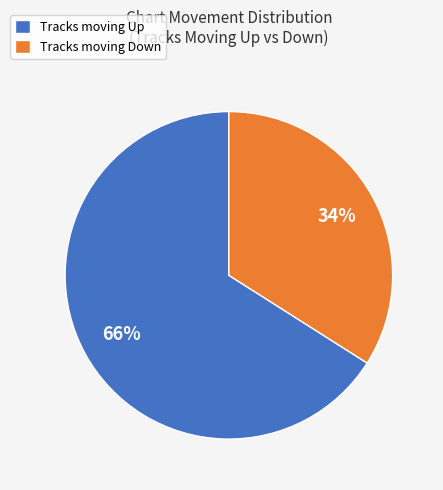

To the nearest percent, what percentage of the pie is Tracks moving Up?

66%